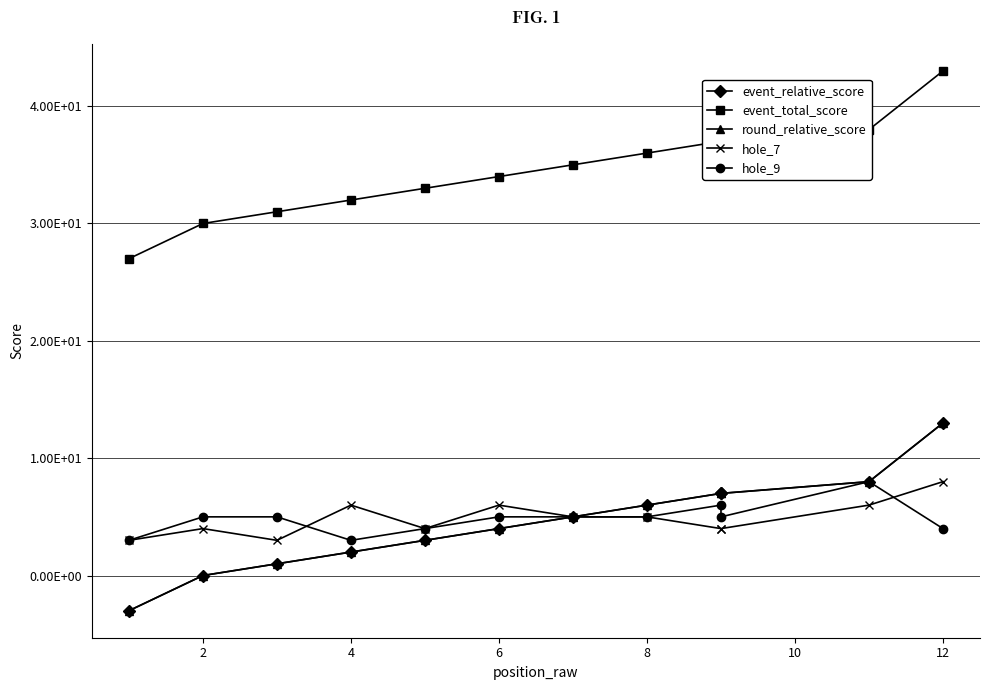

Reading left to right, extract all data points from this chart.

event_relative_score: -3	0	1	2	3	4	5	6	7	7	8	13
event_total_score: 27	30	31	32	33	34	35	36	37	37	38	43
round_relative_score: -3	0	1	2	3	4	5	6	7	7	8	13
hole_7: 3	4	3	6	4	6	5	5	4	4	6	8
hole_9: 3	5	5	3	4	5	5	5	6	5	8	4